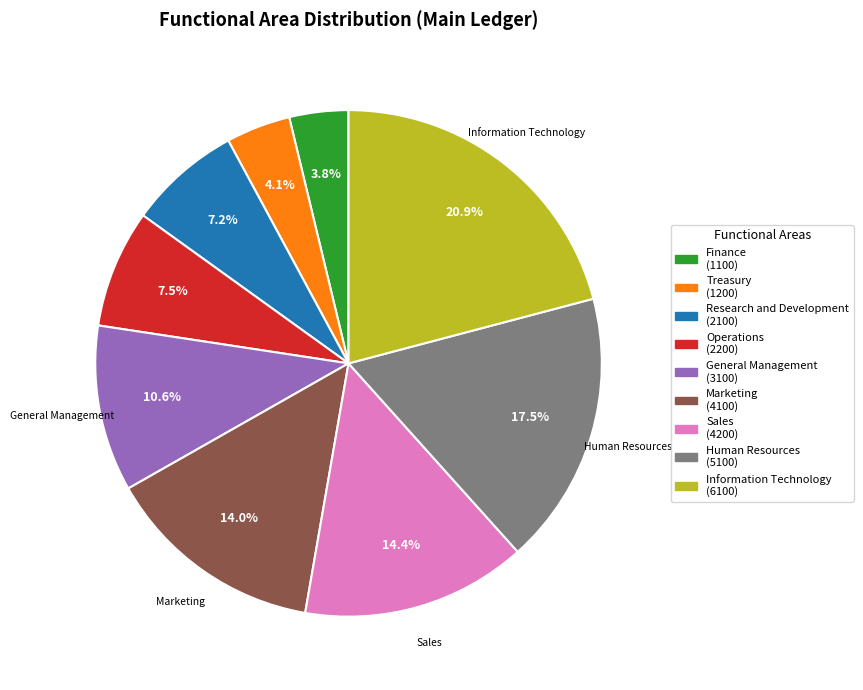

Is the sum of Finance and Sales greater than half?

No